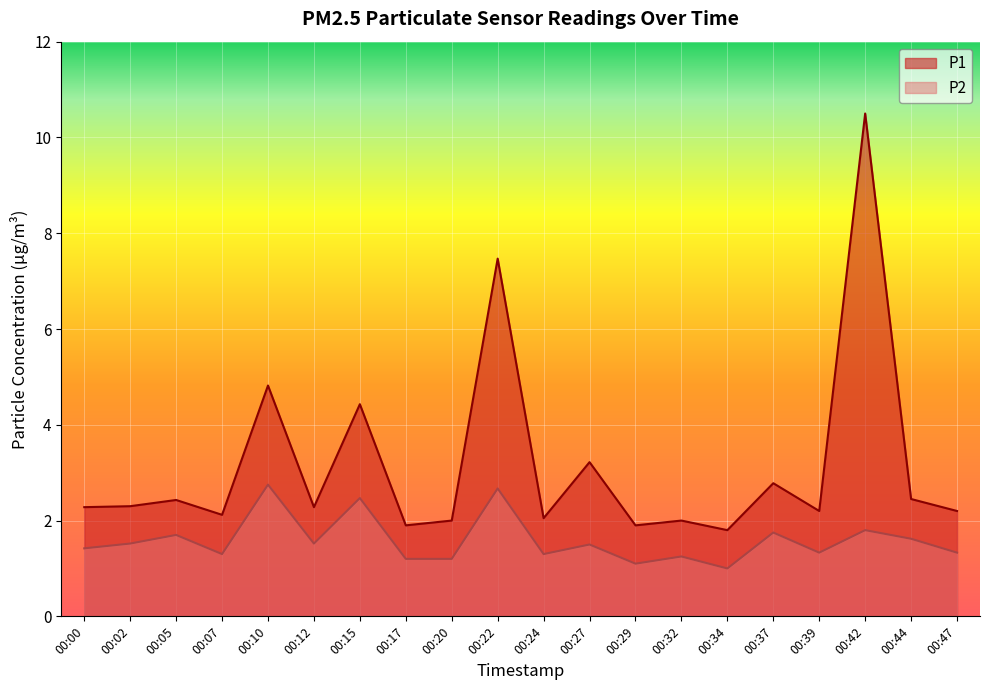

What is the difference between the P2 values at 00:10 and 00:15?

0.3